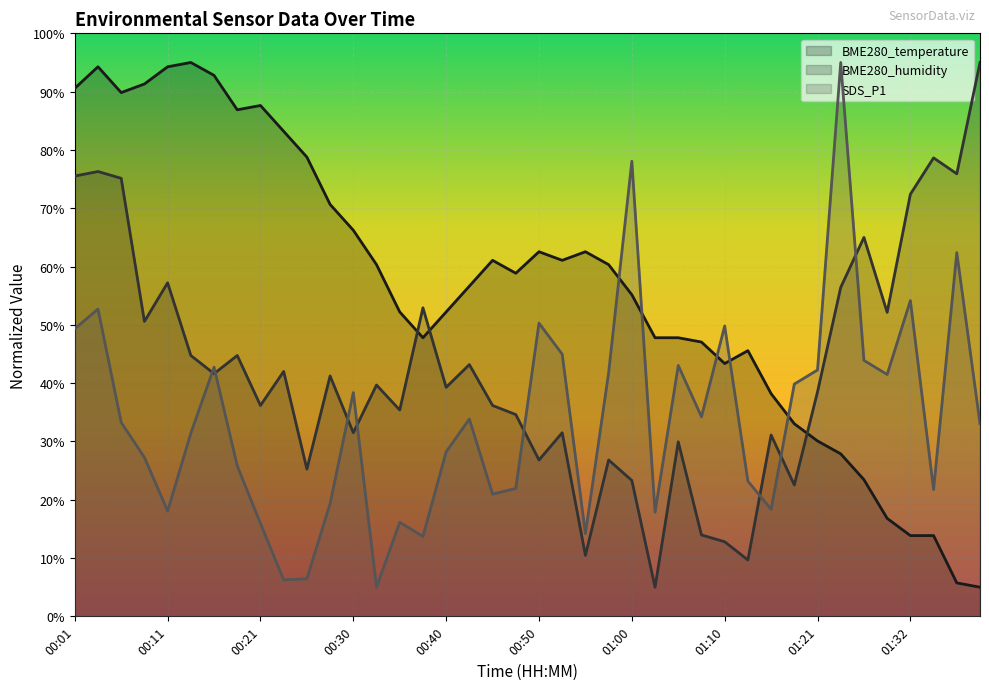

Reading left to right, what are all the values shown in this chart?

BME280_temperature: 00:01=90.6	00:03=94.3	00:06=89.8	00:08=91.3	00:11=94.3	00:13=95.0	00:16=92.8	00:18=86.9	00:21=87.6	00:23=83.2	00:26=78.8	00:28=70.7	00:30=66.2	00:33=60.3	00:35=52.2	00:38=47.8	00:40=52.2	00:43=56.6	00:45=61.1	00:48=58.9	00:50=62.5	00:53=61.1	00:55=62.5	00:58=60.3	01:00=55.2	01:03=47.8	01:05=47.8	01:08=47.0	01:10=43.4	01:13=45.6	01:16=38.2	01:18=33.0	01:21=30.1	01:24=27.9	01:27=23.4	01:30=16.8	01:32=13.9	01:35=13.9	01:37=5.7	01:40=5.0
BME280_humidity: 00:01=75.5	00:03=76.3	00:06=75.1	00:08=50.6	00:11=57.2	00:13=44.7	00:16=41.6	00:18=44.7	00:21=36.2	00:23=42.0	00:26=25.3	00:28=41.2	00:30=31.5	00:33=39.7	00:35=35.4	00:38=52.9	00:40=39.3	00:43=43.2	00:45=36.2	00:48=34.6	00:50=26.8	00:53=31.5	00:55=10.5	00:58=26.8	01:00=23.3	01:03=5.0	01:05=29.9	01:08=14.0	01:10=12.8	01:13=9.7	01:16=31.1	01:18=22.5	01:21=38.5	01:24=56.4	01:27=65.0	01:30=52.1	01:32=72.4	01:35=78.6	01:37=75.9	01:40=95.0
SDS_P1: 00:01=49.3	00:03=52.7	00:06=33.3	00:08=27.3	00:11=18.1	00:13=31.4	00:16=42.7	00:18=25.8	00:21=15.9	00:23=6.3	00:26=6.5	00:28=19.3	00:30=38.4	00:33=5.0	00:35=16.1	00:38=13.7	00:40=28.2	00:43=33.8	00:45=21.0	00:48=21.9	00:50=50.3	00:53=45.0	00:55=14.2	00:58=41.8	01:00=78.1	01:03=17.9	01:05=43.0	01:08=34.2	01:10=49.8	01:13=23.2	01:16=18.4	01:18=39.8	01:21=42.3	01:24=95.0	01:27=43.9	01:30=41.5	01:32=54.2	01:35=21.7	01:37=62.4	01:40=33.1